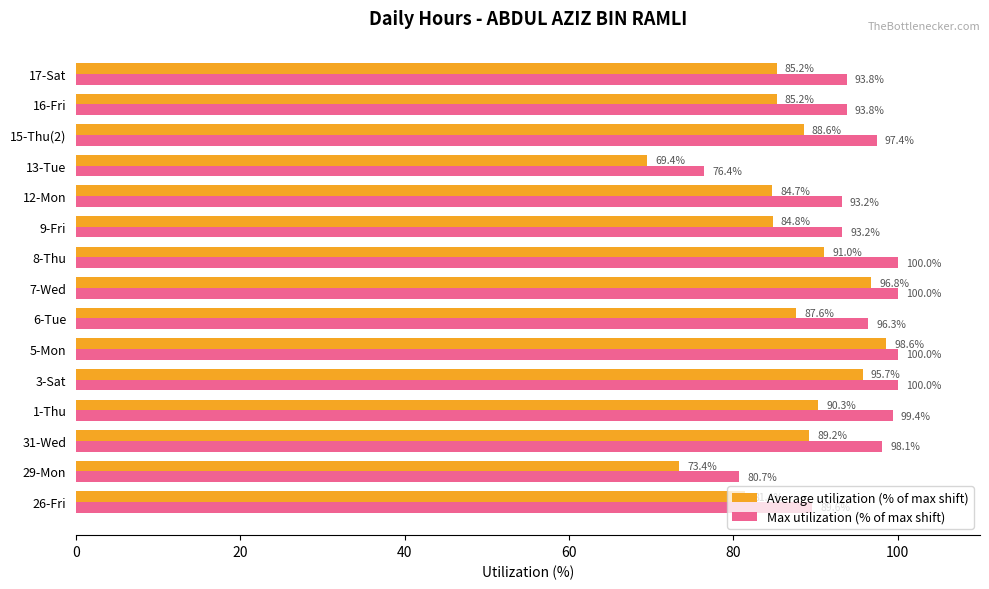

True or false: Max utilization (% of max shift) has a value of 98.1 at 31-Wed.

True